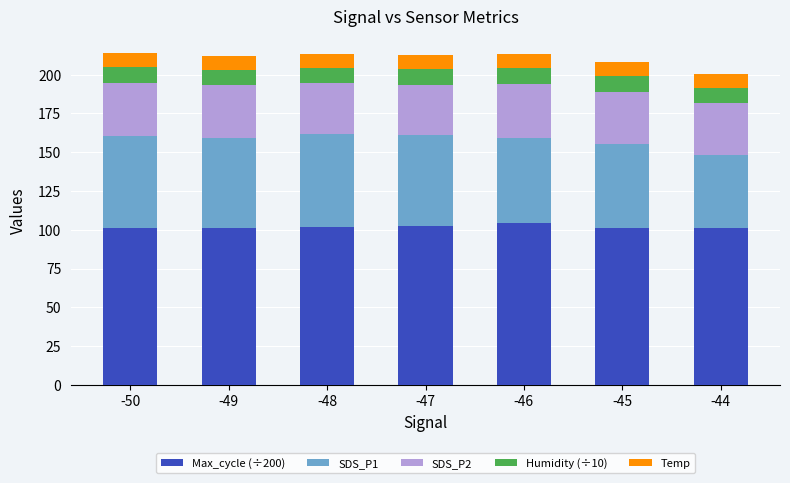

What is the lowest value of the Max_cycle (÷200) series?

101.0